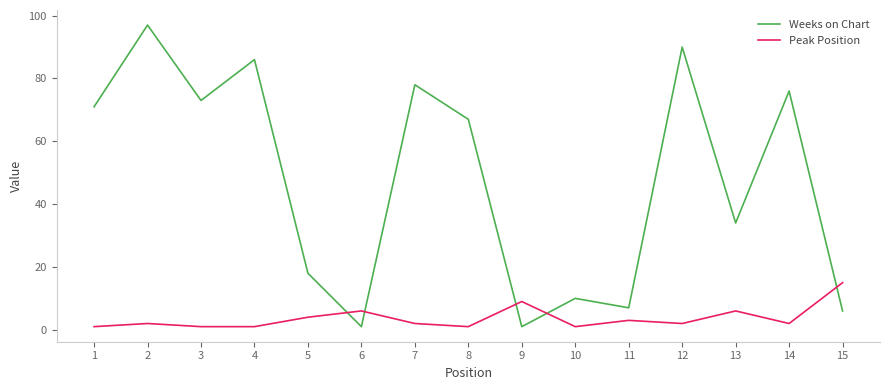

Which series has the largest total across all categories?

Weeks on Chart